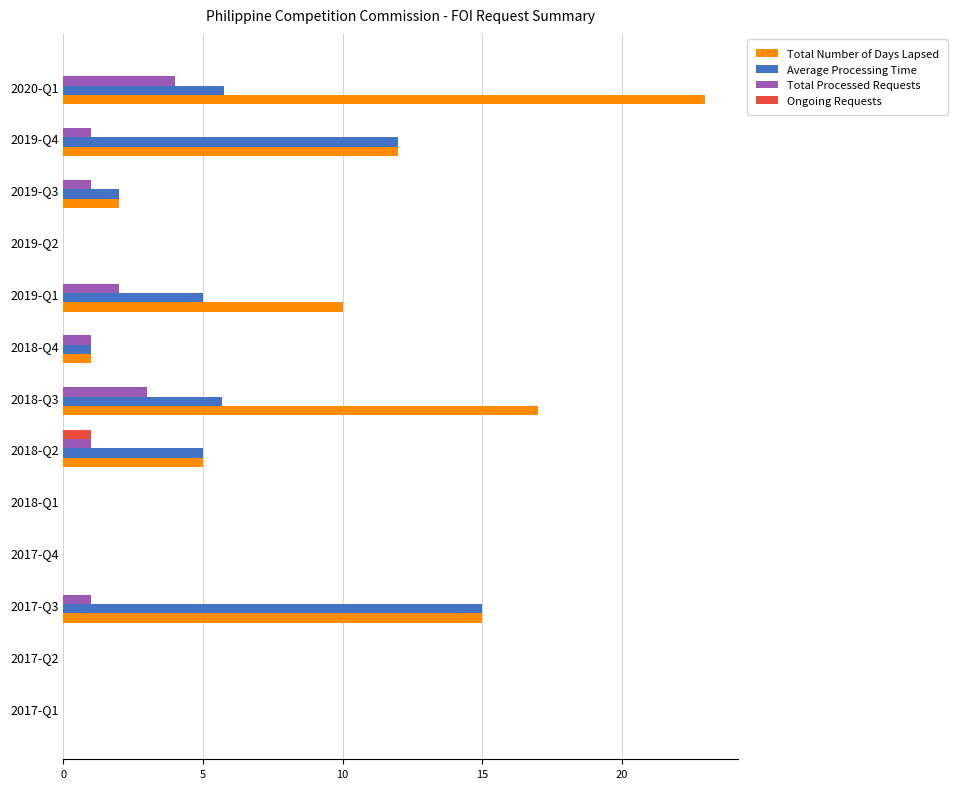

Is it true that Ongoing Requests equals 0.0 at 2019-Q4?

True